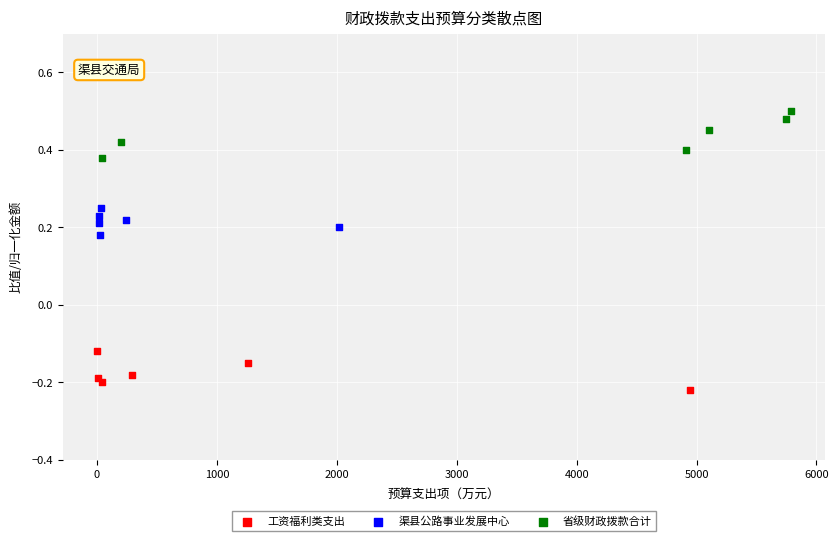

Which series contains the highest Y value?

省级财政拨款合计